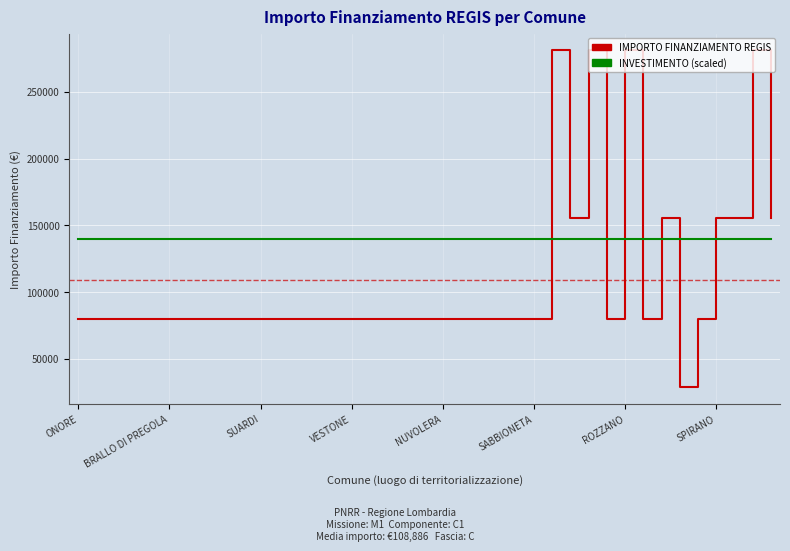

Which series has the largest total across all categories?

INVESTIMENTO (scaled)